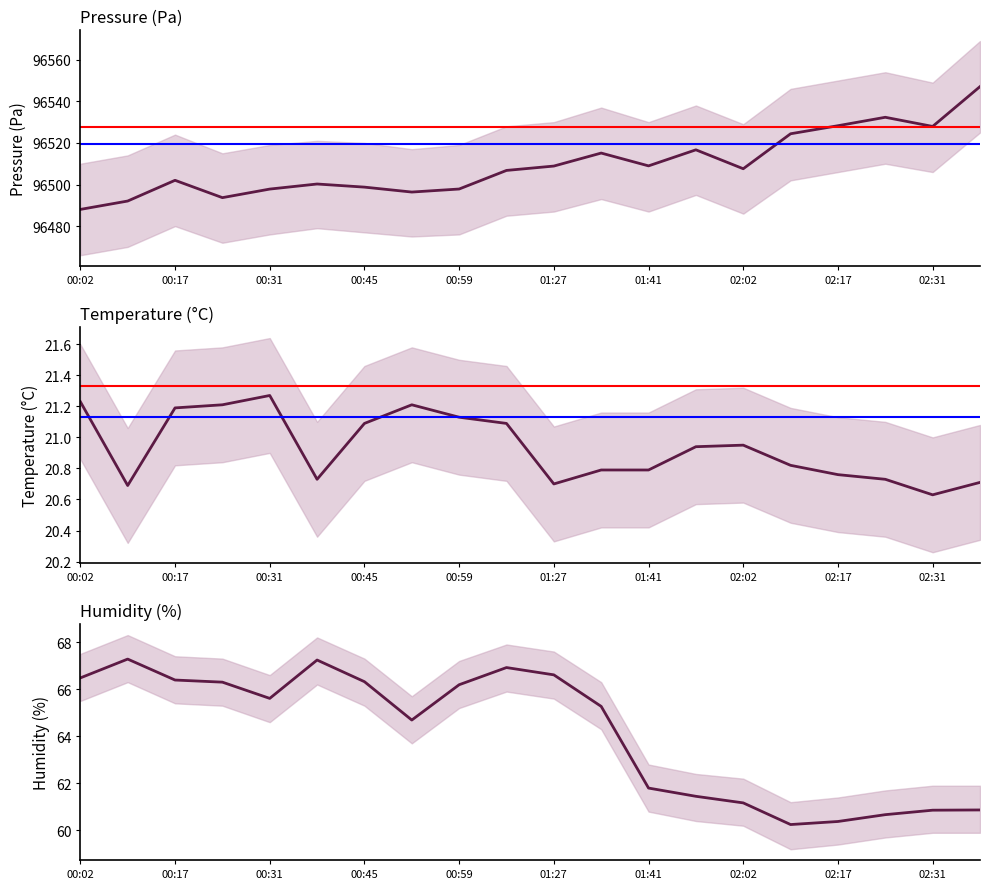

How many interior local valleys does the humidity series have?

3